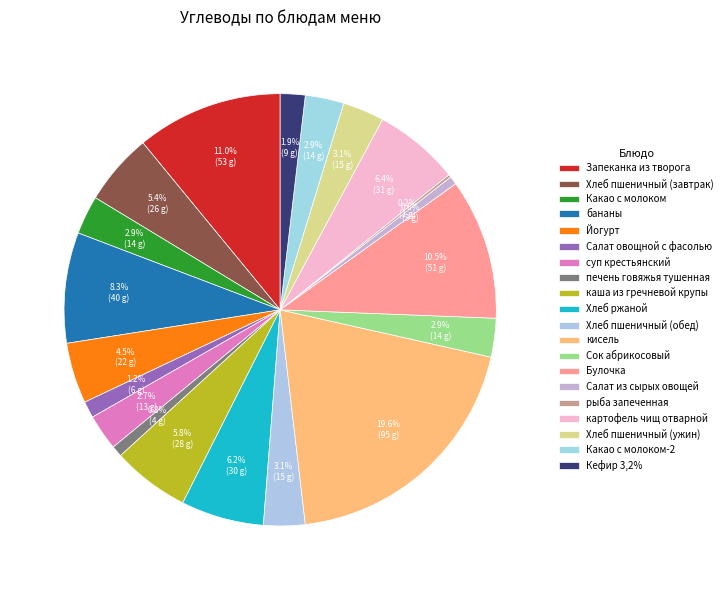

Is it true that Хлеб ржаной is 6% of the pie?

True